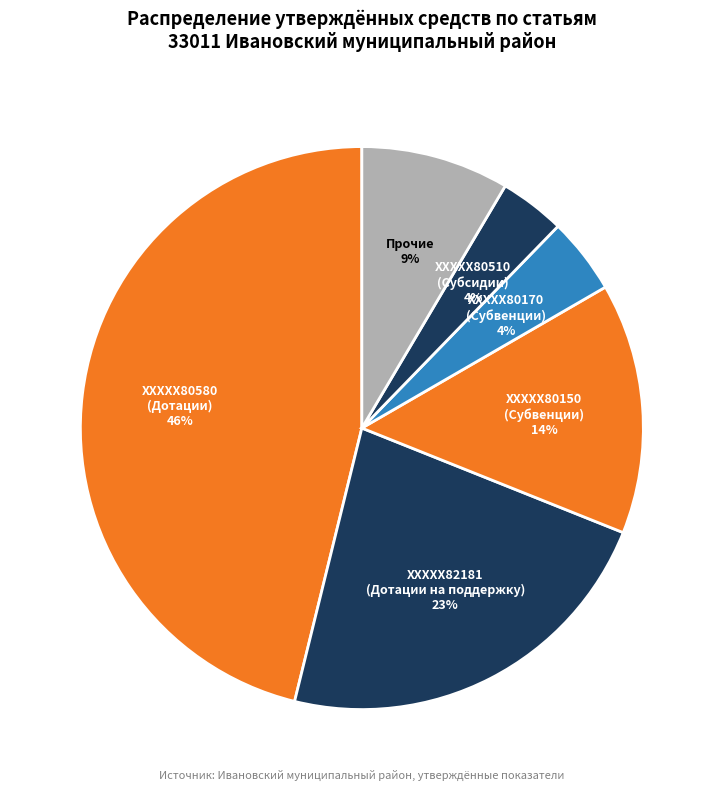

Is there any slice that represents more than half of the pie?

No